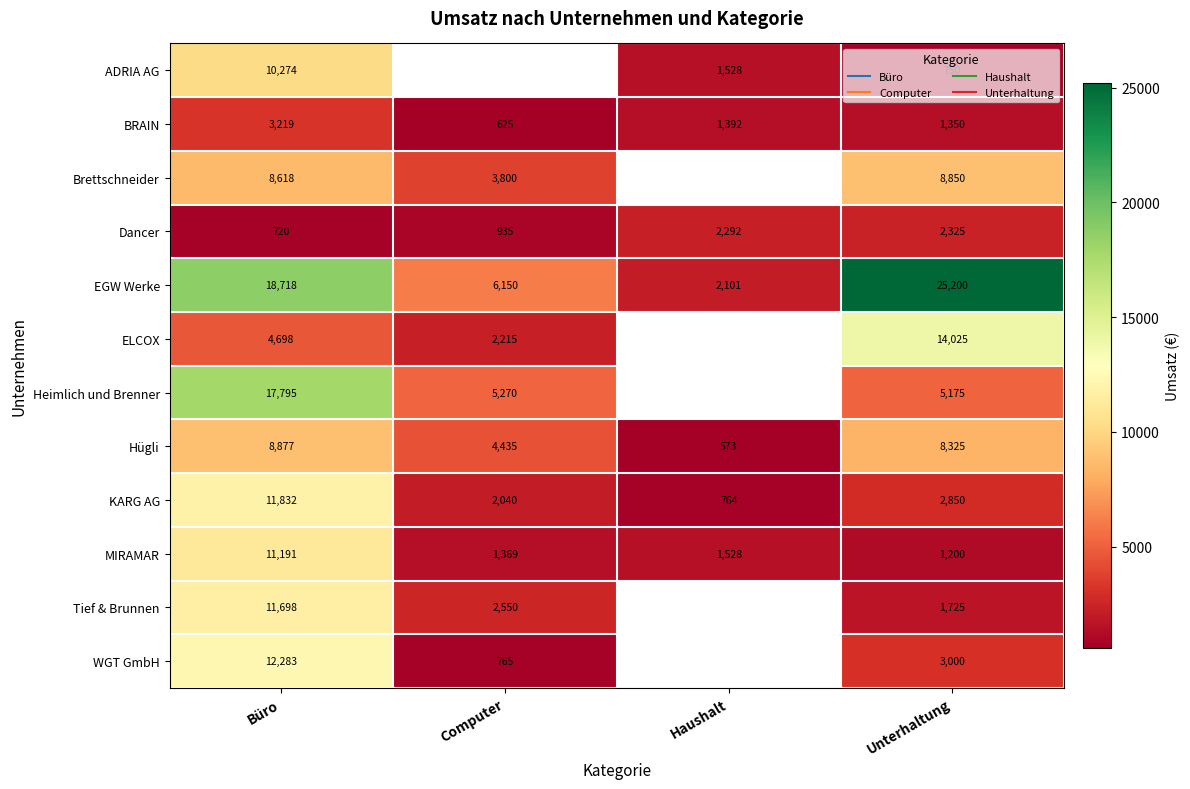

What is the spread (max minus min) of values at Unterhaltung?

24450.0